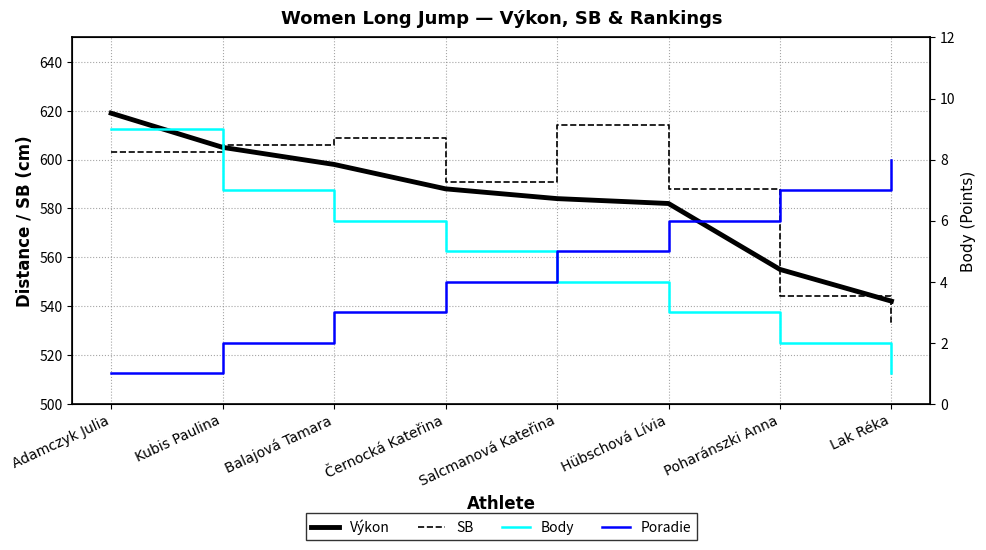

Does the chart have visible grid lines?

Yes